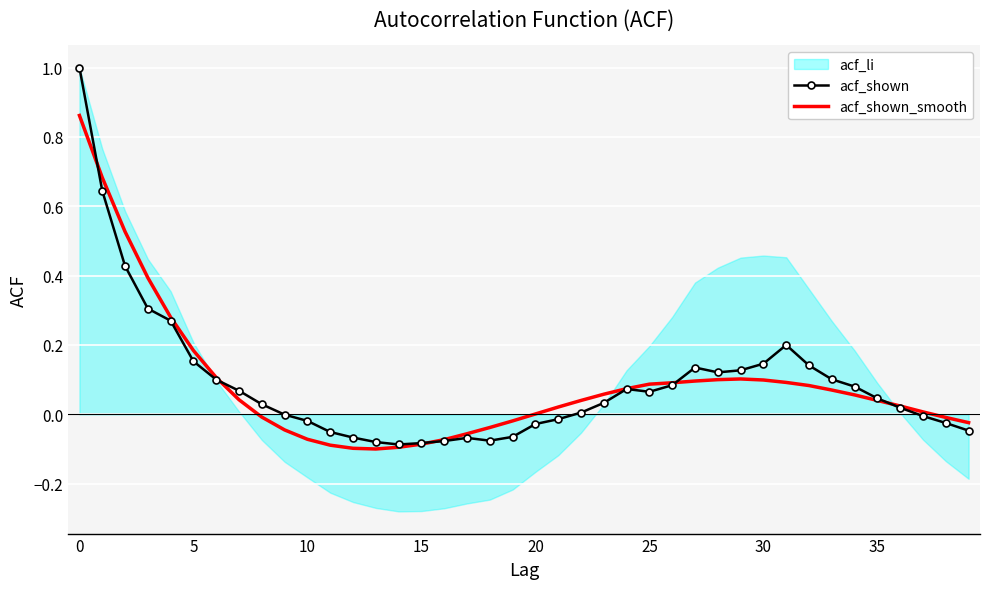

What is the label of the 26th point from the right?

14